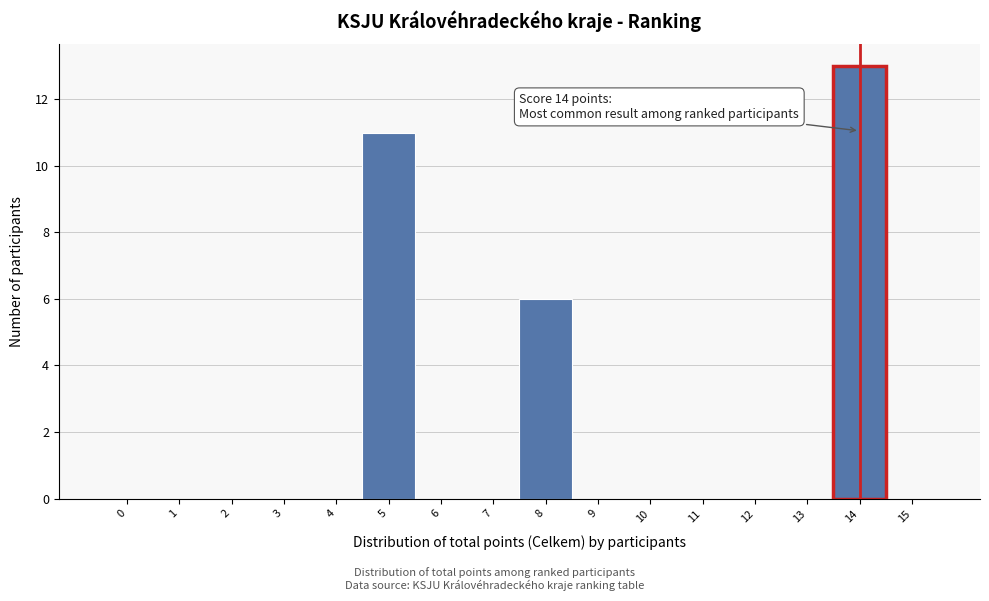

Reading right to left, extract all data points from this chart.

15=0	14=13	13=0	12=0	11=0	10=0	9=0	8=6	7=0	6=0	5=11	4=0	3=0	2=0	1=0	0=0